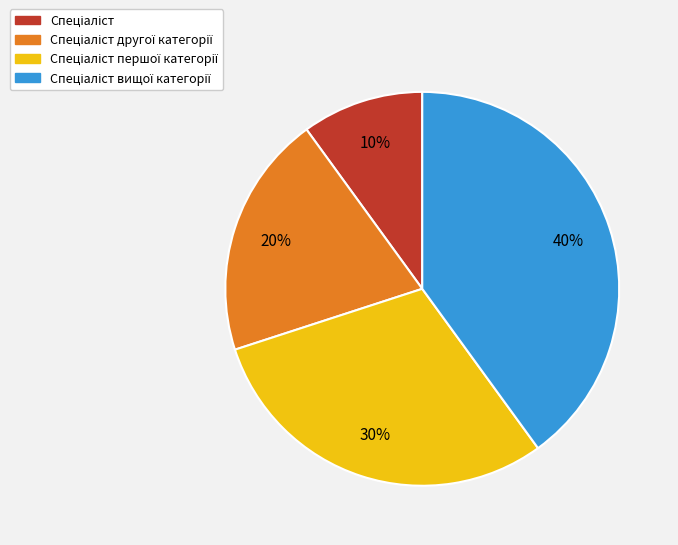

To the nearest percent, what is the difference between the largest and smallest slice percentages?

30%